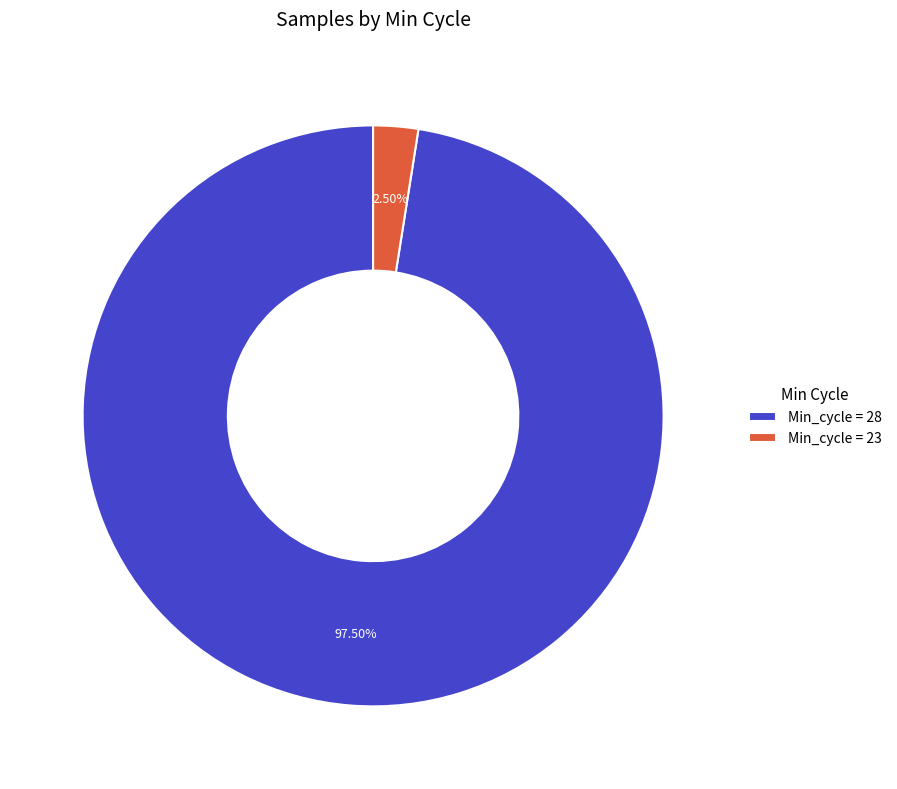

Which slice is the largest?

Min_cycle = 28